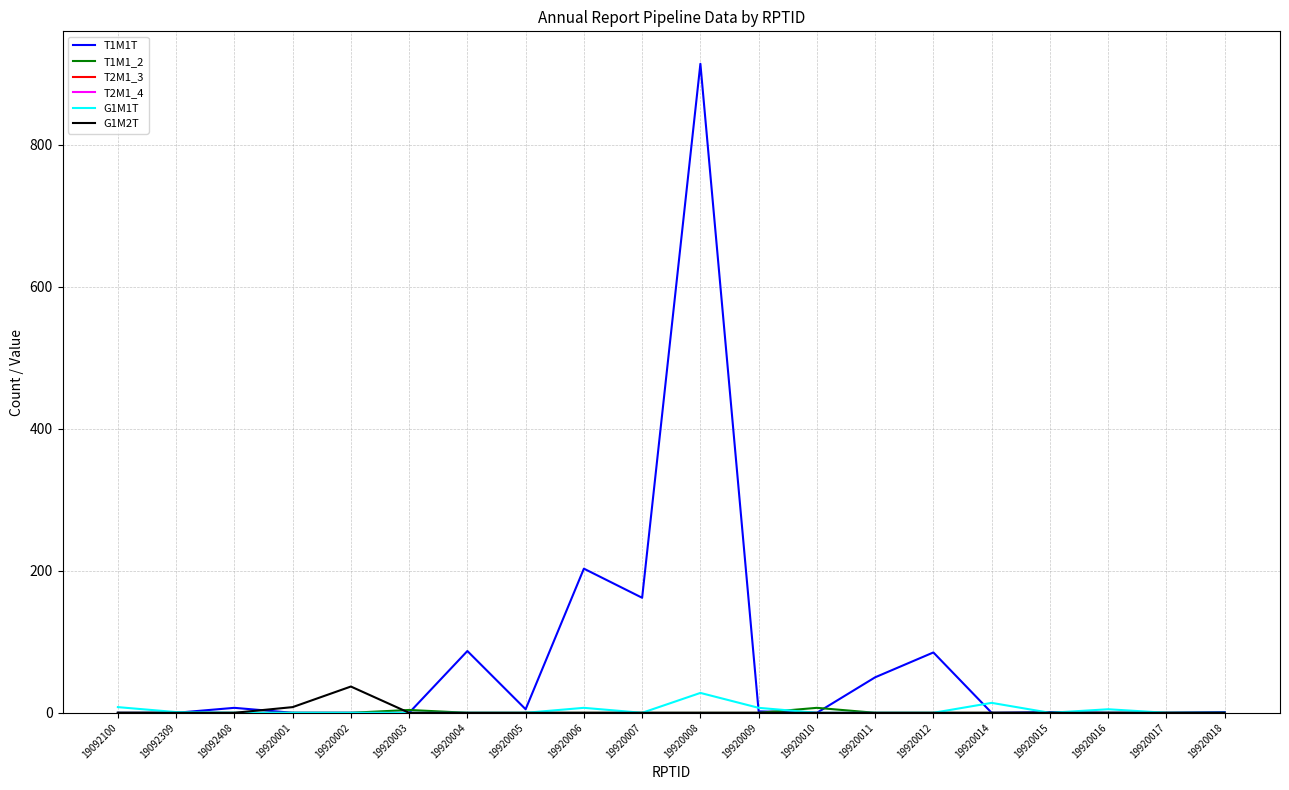

What is the total value across all series at 19920001?

8